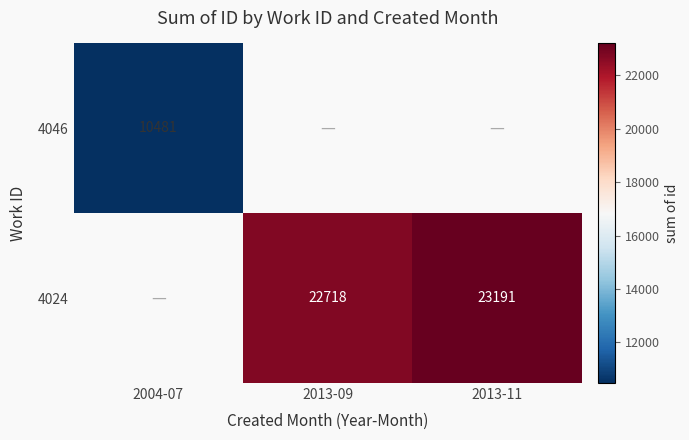

What is the minimum value shown in the chart?

10481.0